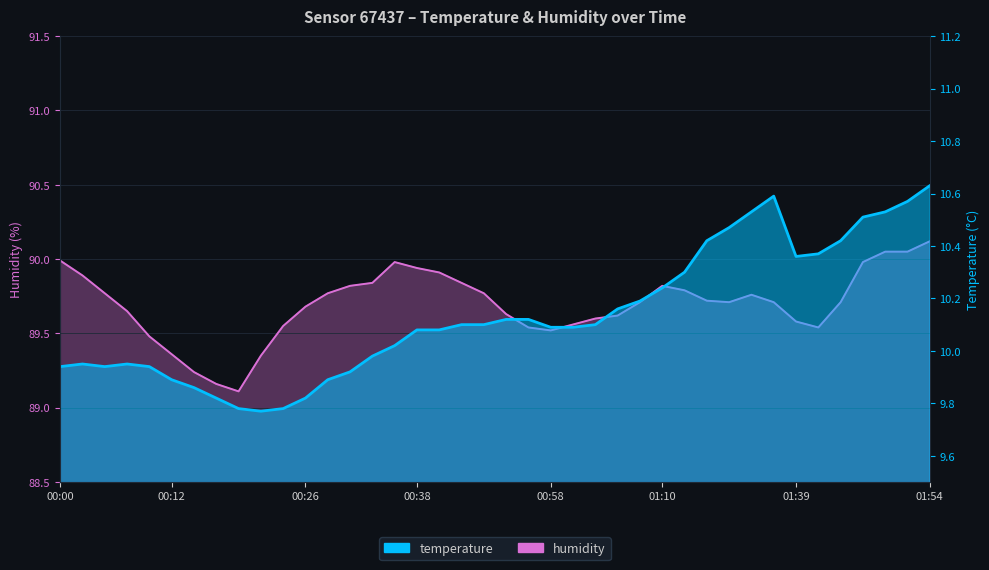

What is the difference between the maximum and second lowest values in the humidity series?

1.0